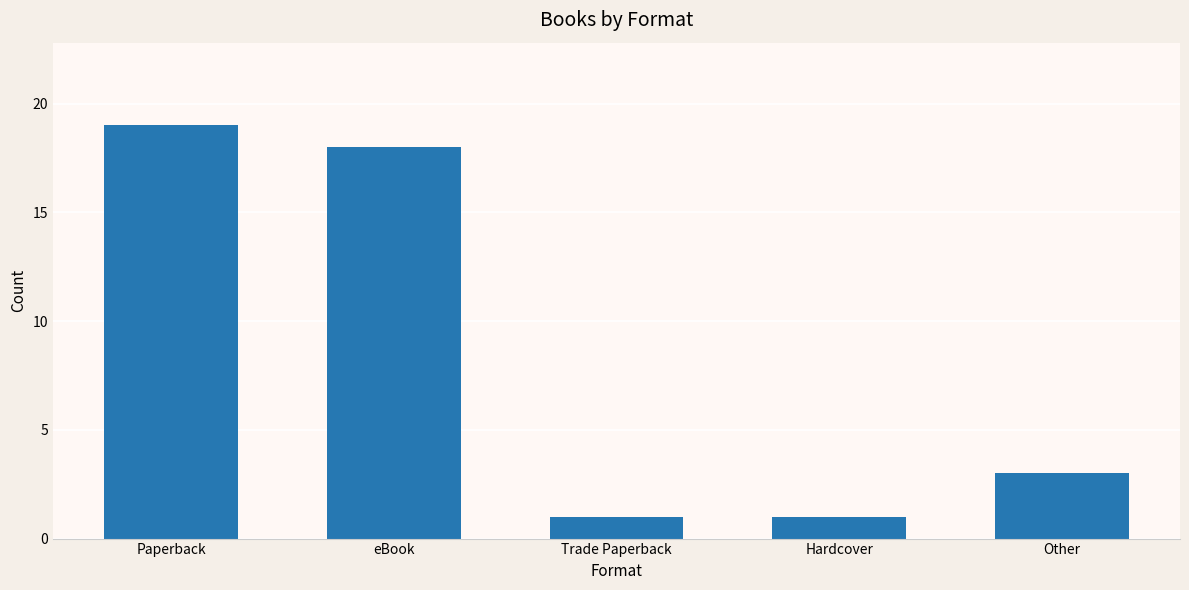

Between eBook and Paperback, which is larger?

Paperback